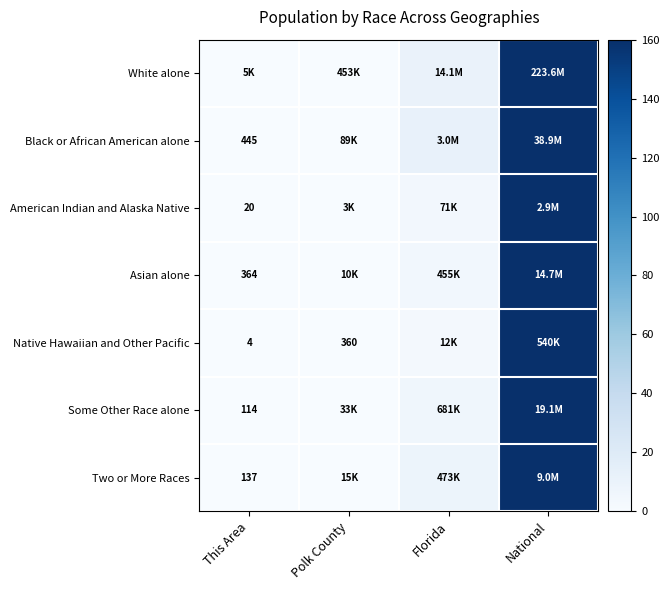

Which series has the largest total across all categories?

Black or African American alone